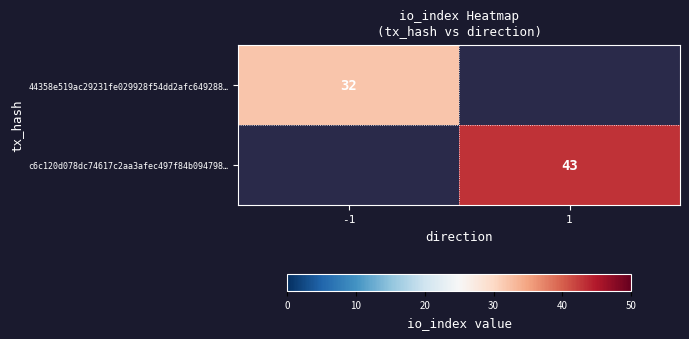

Which label corresponds to the smallest value in the chart?

-1